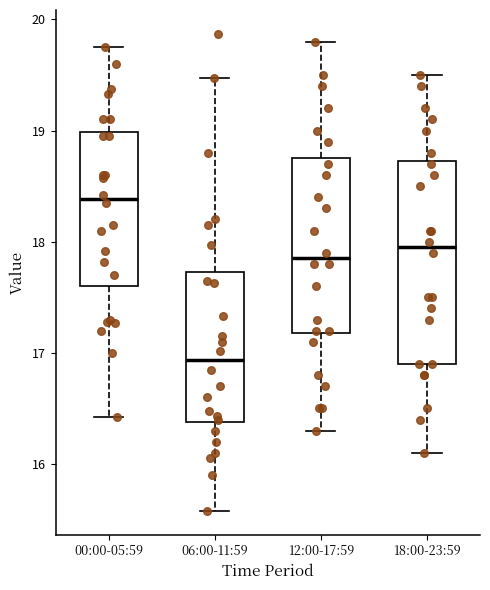

Which box's median line is the lowest?

06:00-11:59